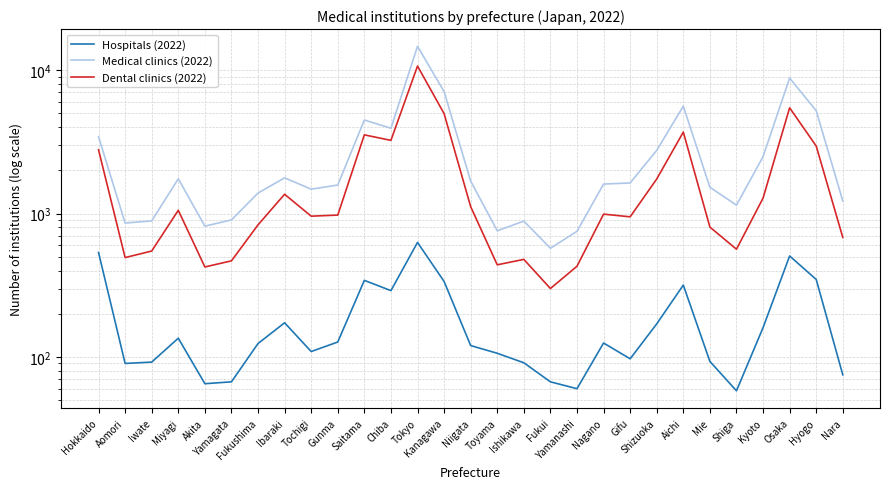

At how many categories does at least one series exceed 13033?

1